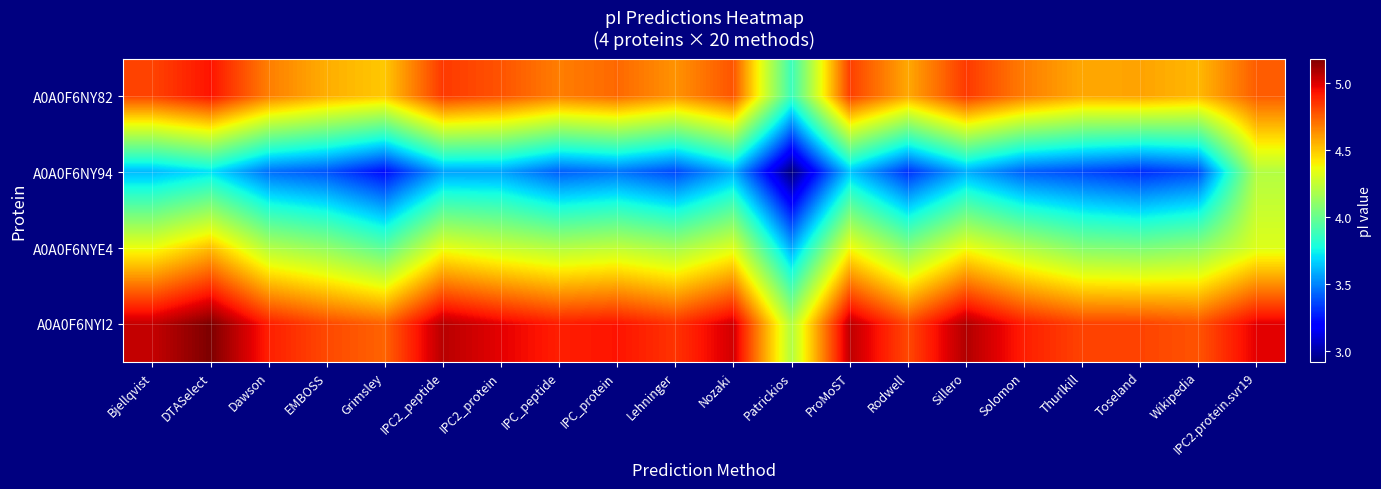

Count the number of data series in this chart.

4